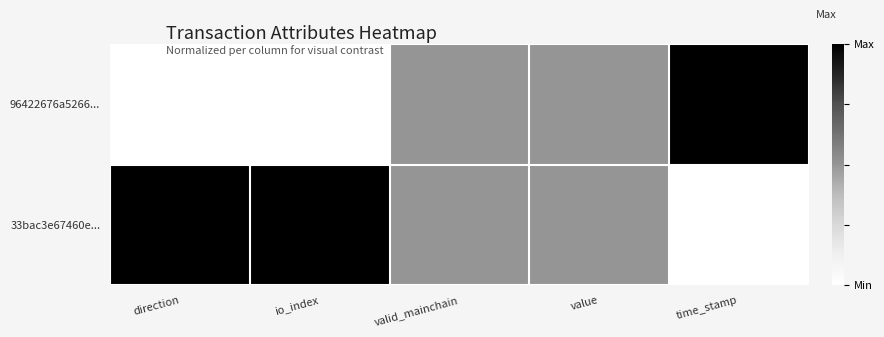

At io_index, list the series in order from largest to smallest.

33bac3e67460e..., 96422676a5266...